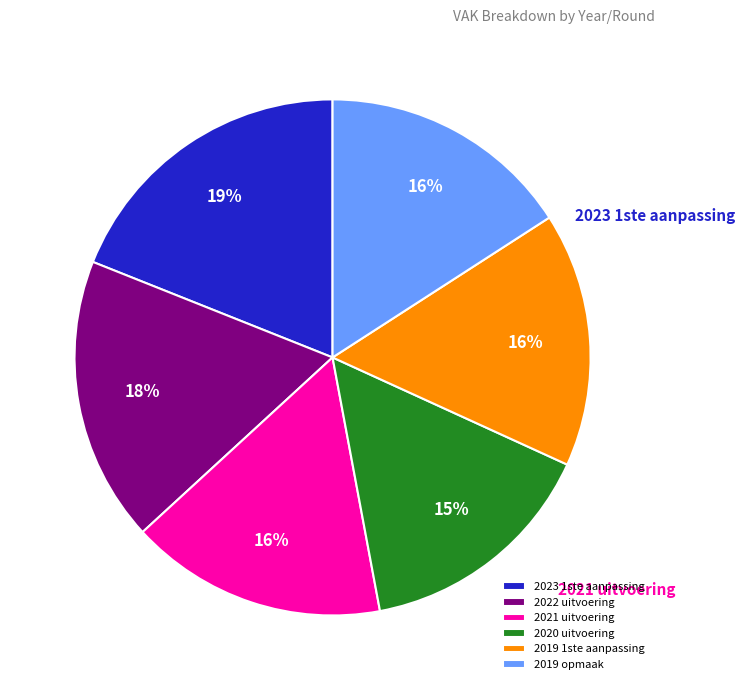

How many slices are in this pie chart?

6